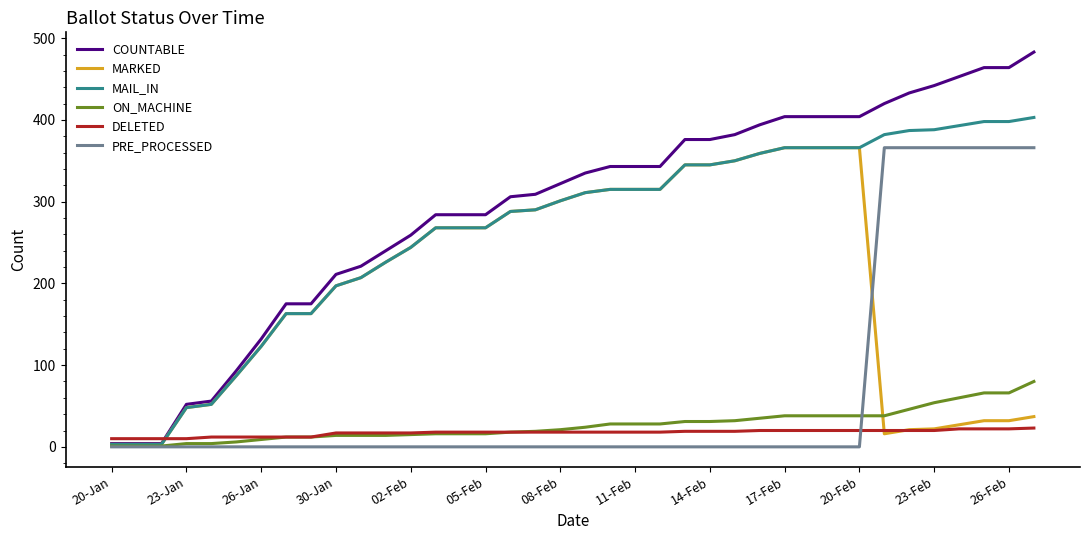

Which series has the largest total across all categories?

COUNTABLE